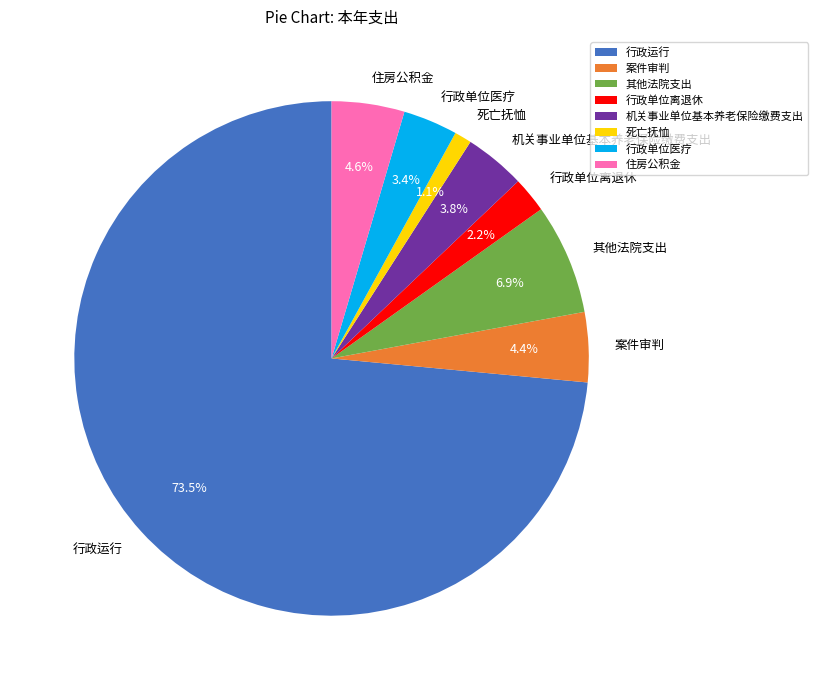

Between 死亡抚恤 and 行政单位离退休, which is larger?

行政单位离退休